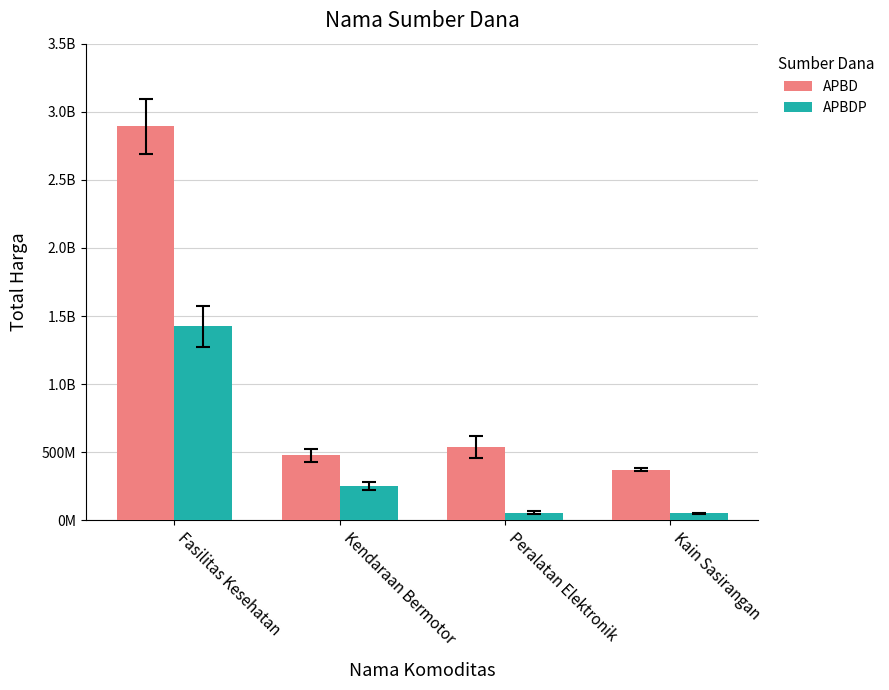

Which series changed the most between Fasilitas Kesehatan and Peralatan Elektronik?

APBD